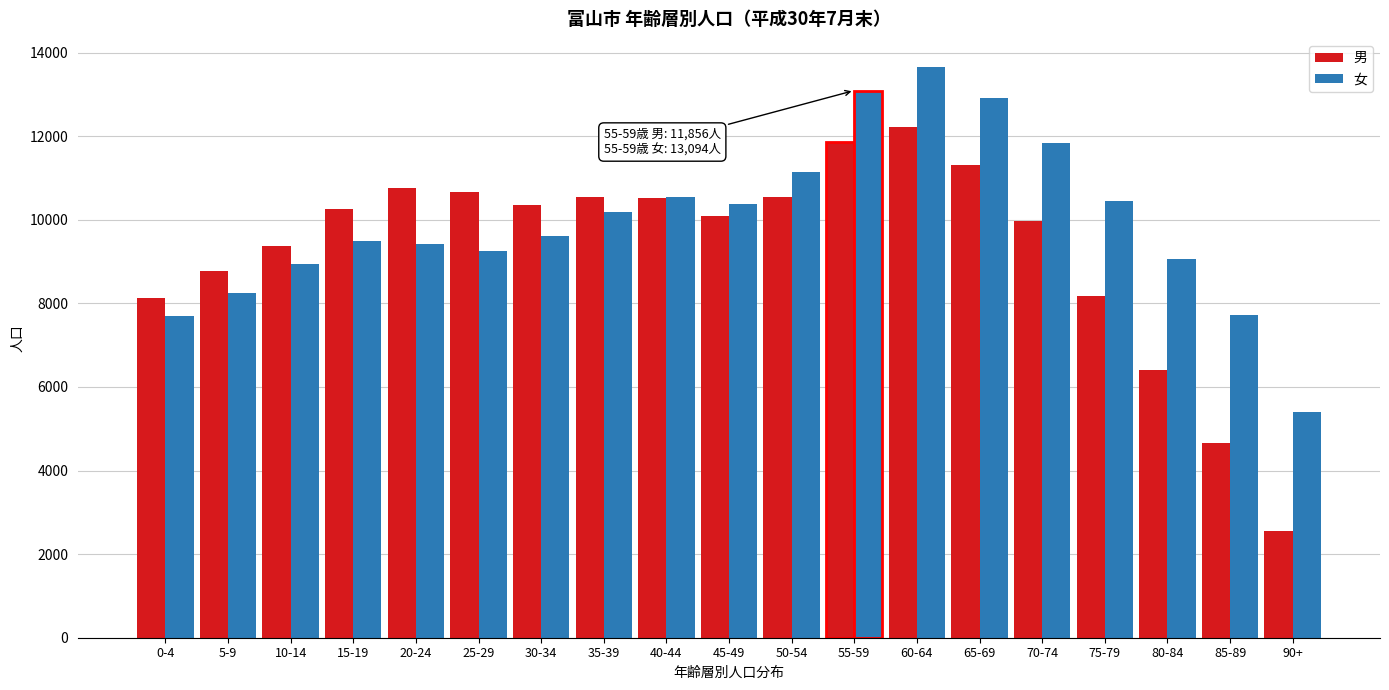

What is the average value of the 女 series?

9951